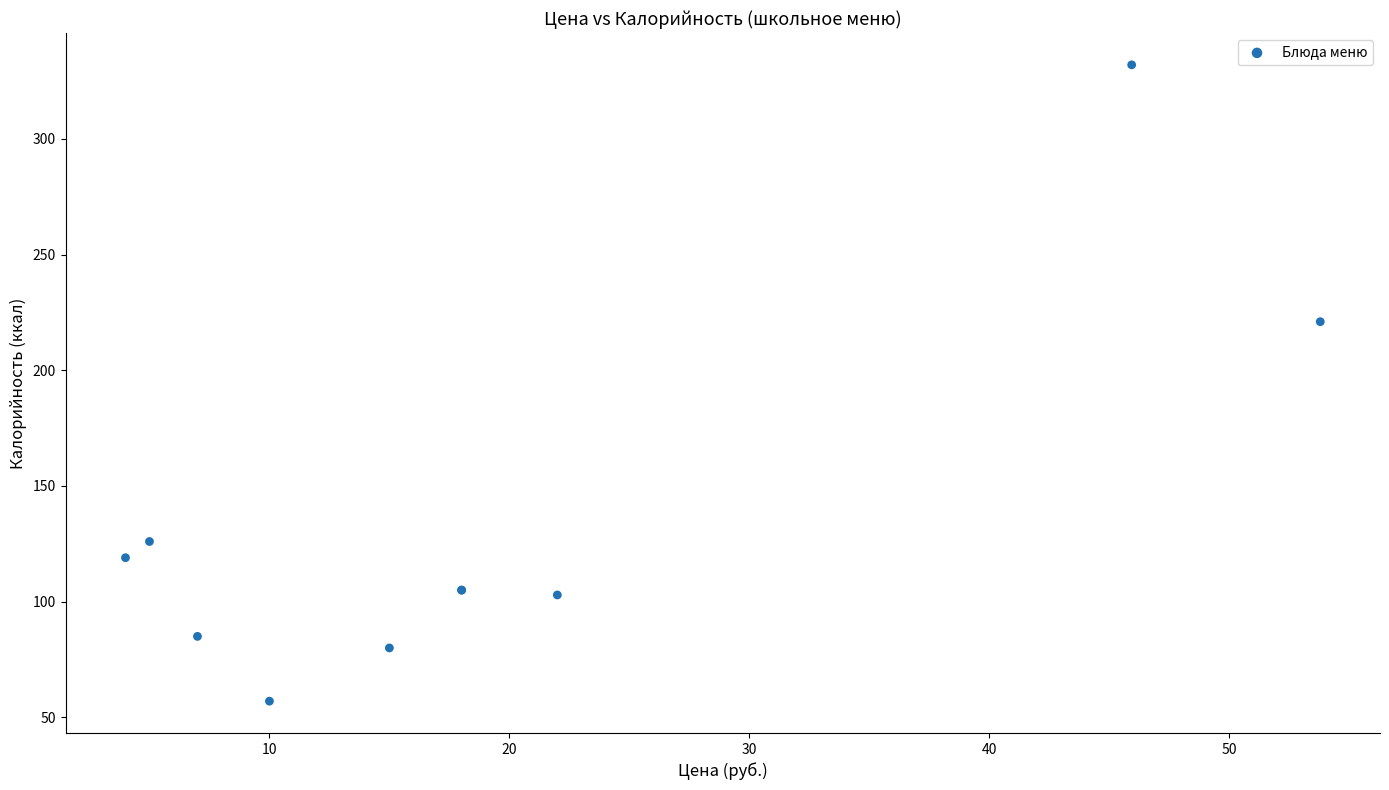

What Y value in the scatter plot is closest to 194?

221.0